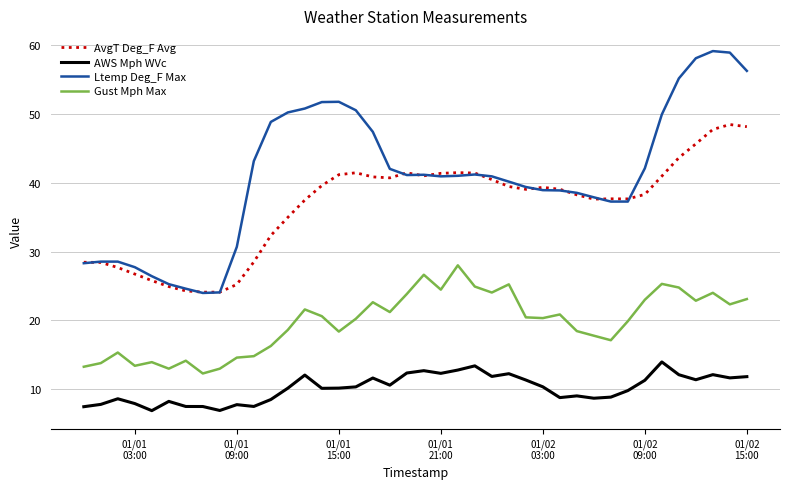

True or false: Ltemp Deg_F Max and AWS Mph WVc intersect in this chart.

False